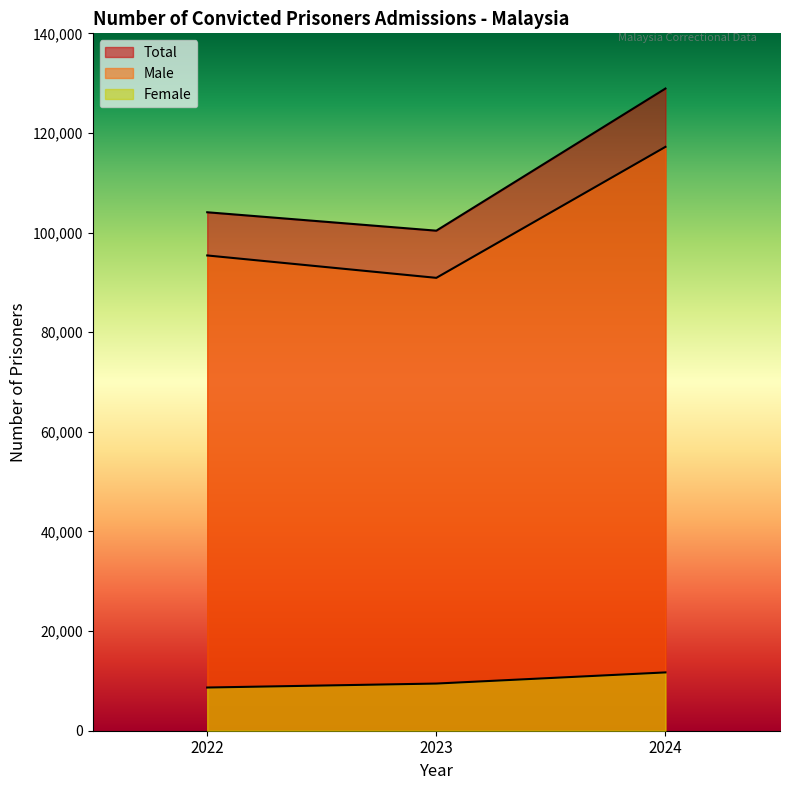

How many lines are shown in the chart?

3